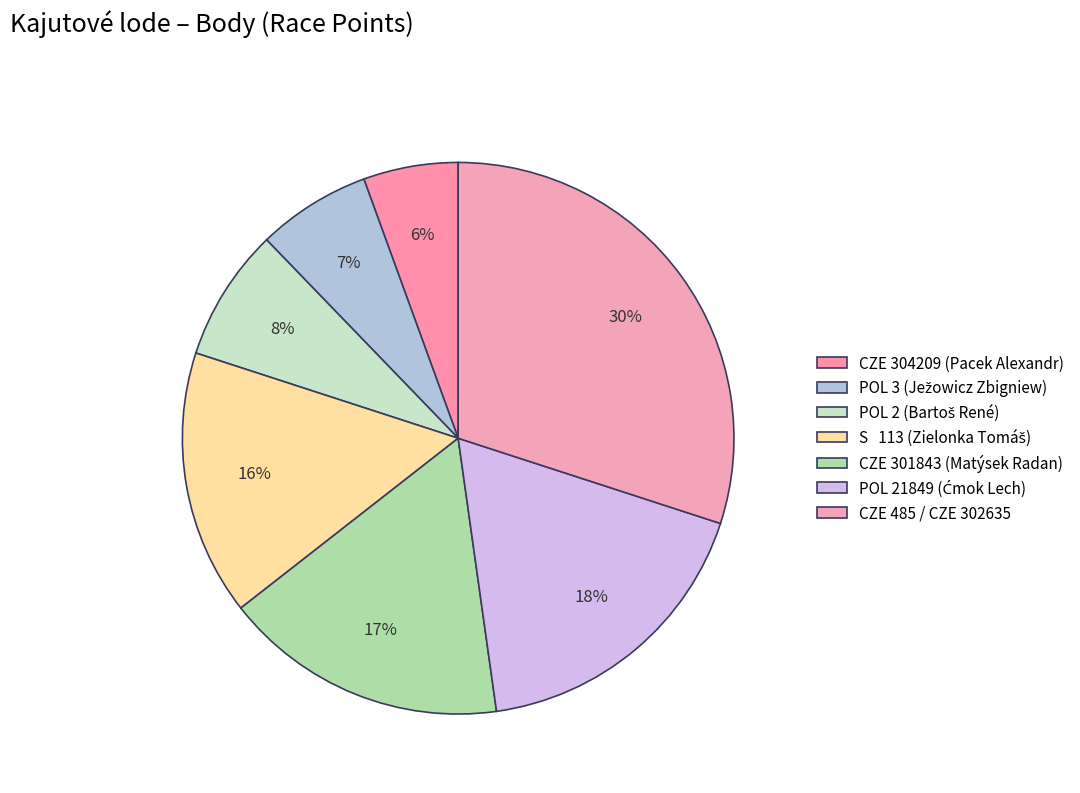

What is the largest slice in the pie chart?

CZE 485 / CZE 302635